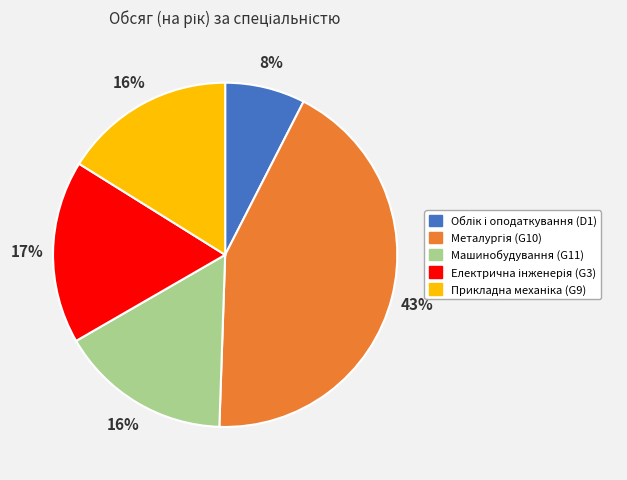

Does Машинобудування (G11) represent more than half of the total?

No